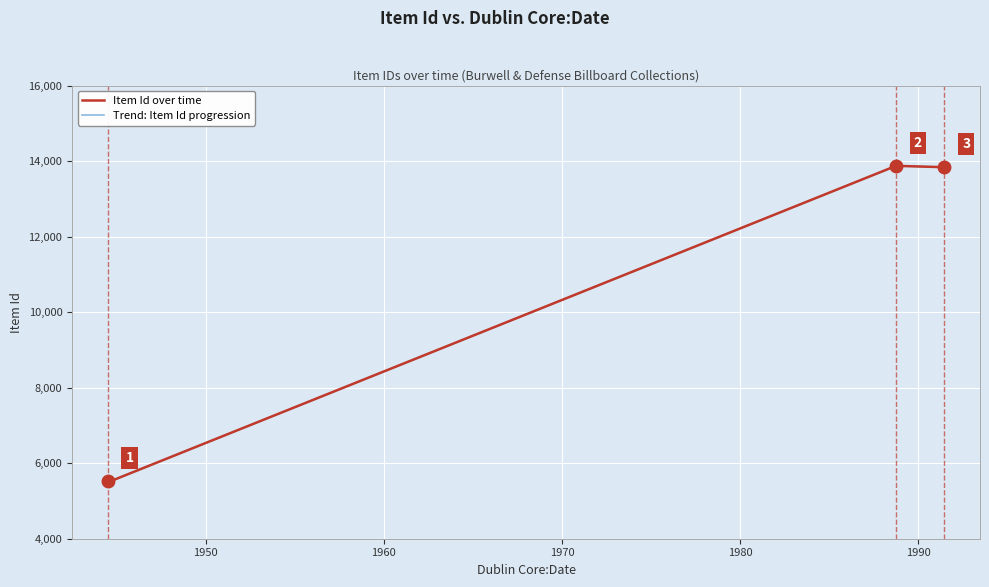

What is the highest value of the Item Id over time series?

13874